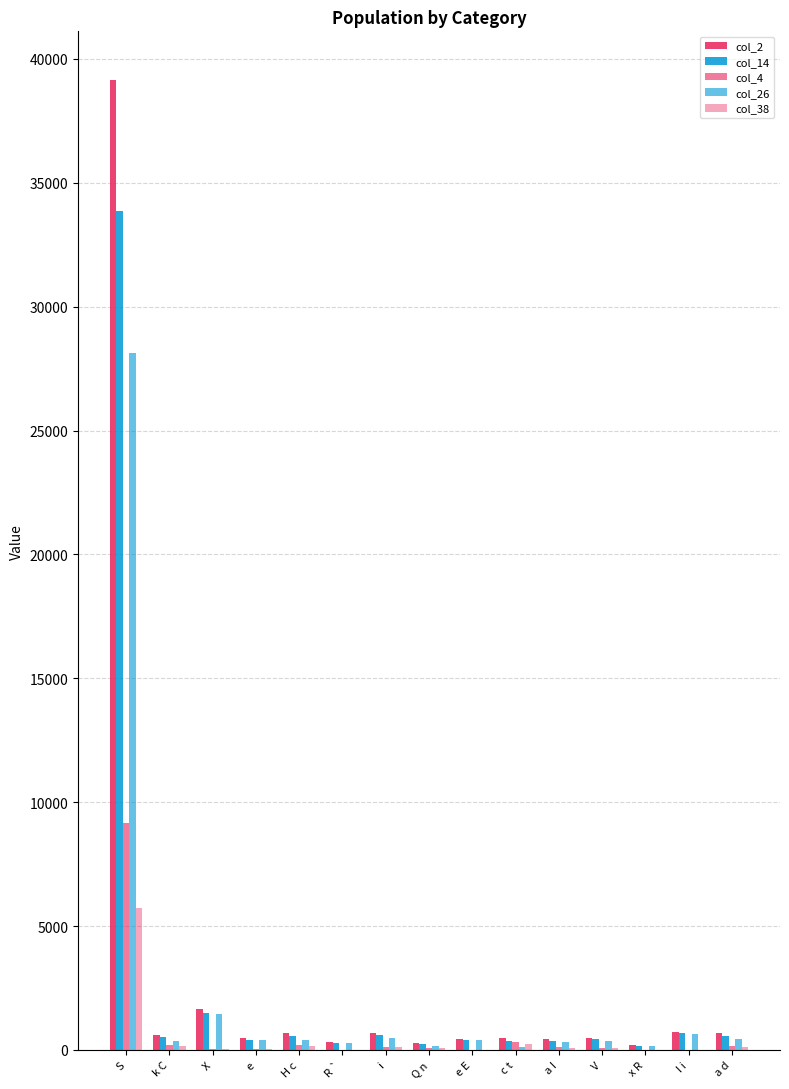

Which series has the largest total across all categories?

col_2